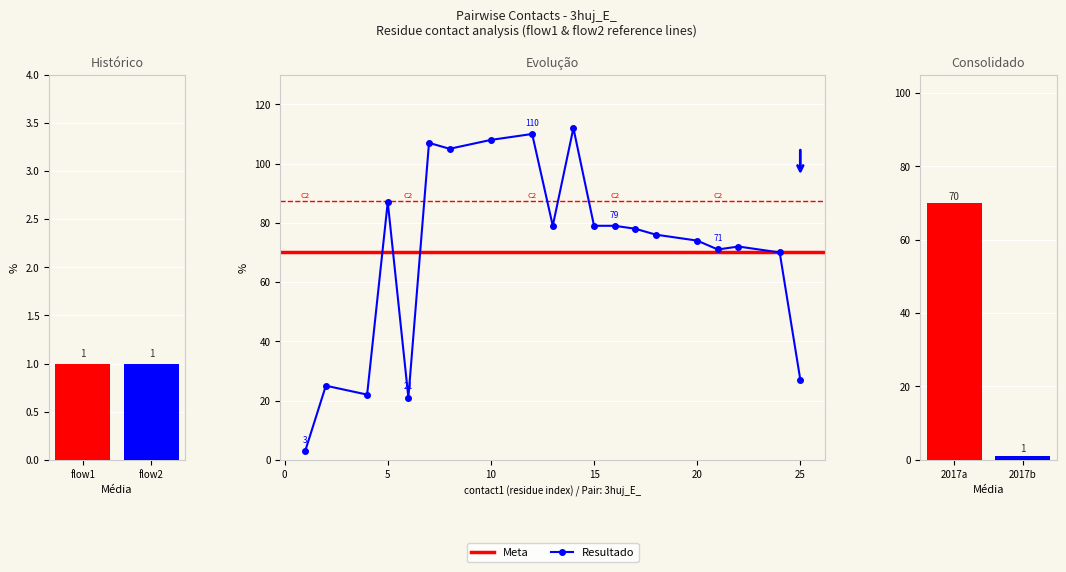

Which has a higher value, 1 or 13?

13